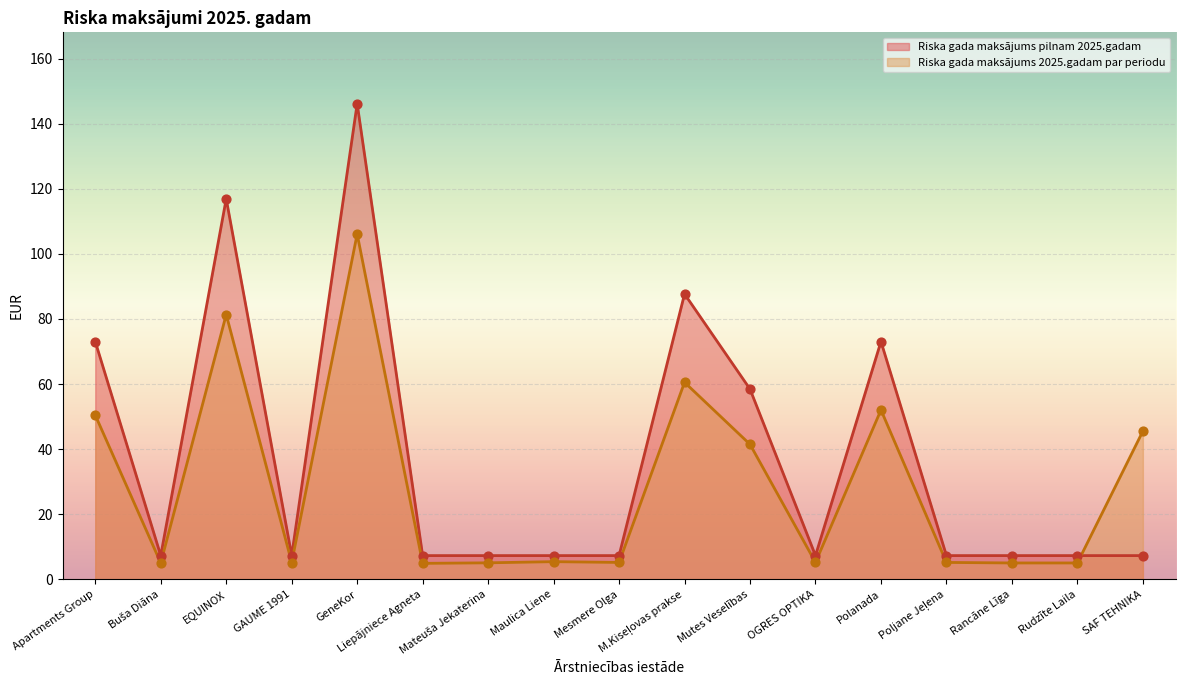

At how many categories does at least one series exceed 94?

2